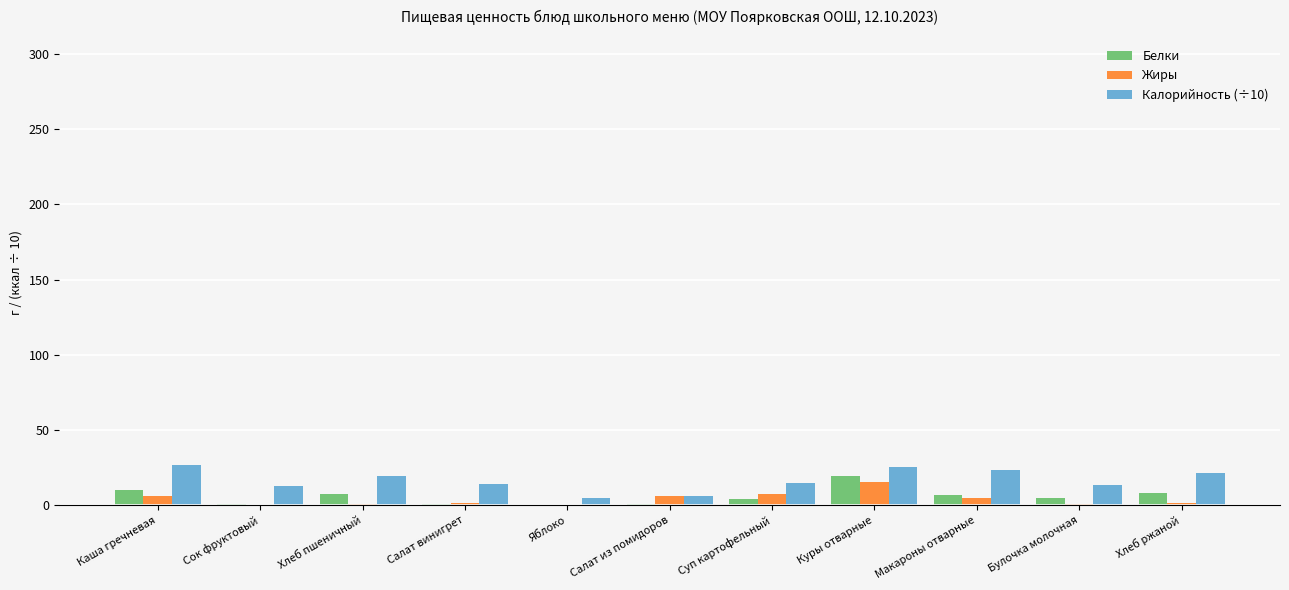

The value of Жиры at Куры отварные is 15.3. True or false?

True